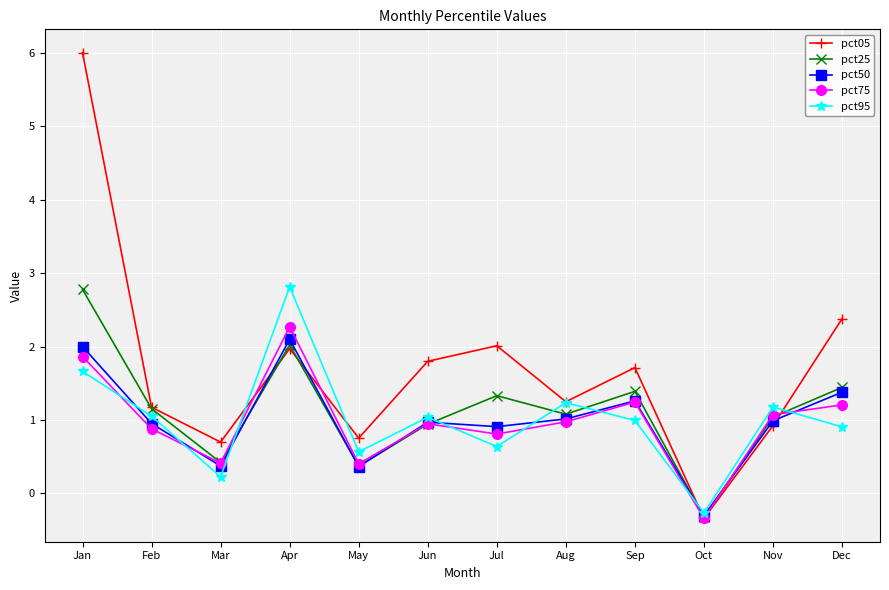

How many interior local peaks does the pct50 series have?

3